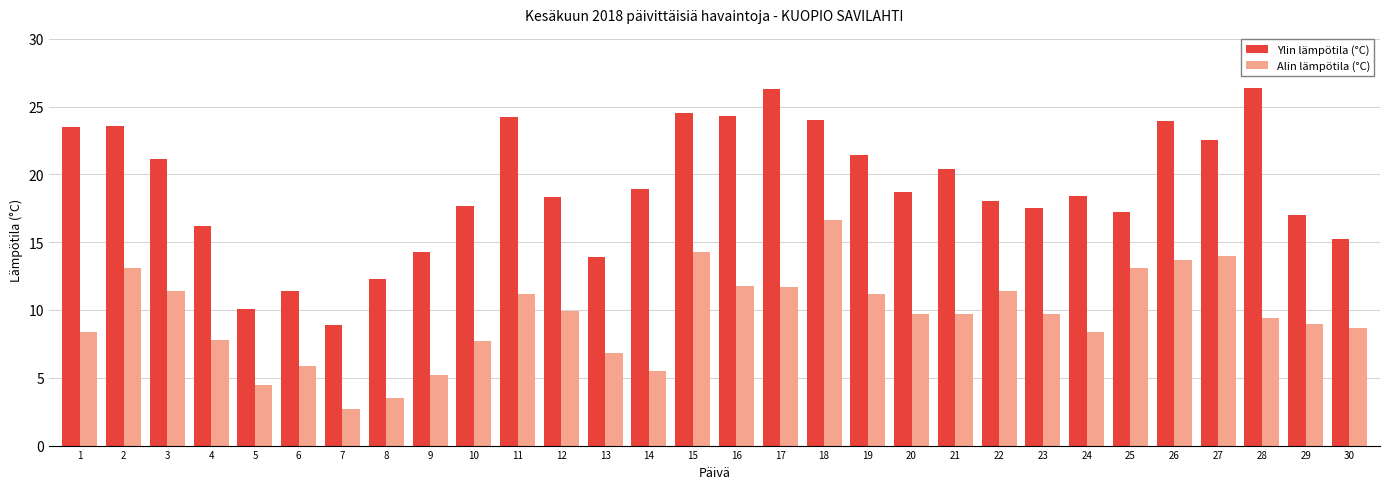

What is the sum of the Ylin lämpötila (°C) values at 12 and 27?

40.8